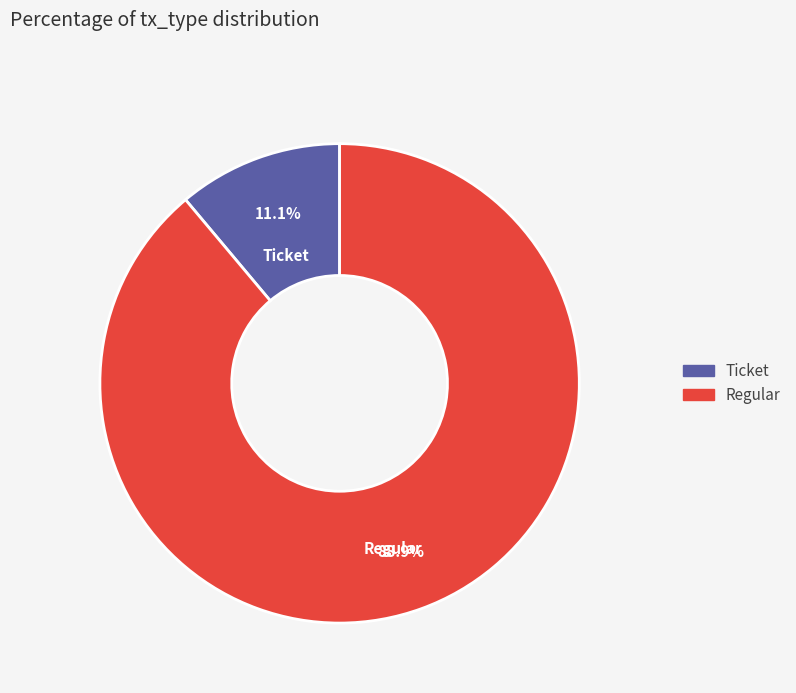

Which has a higher value, Regular or Ticket?

Regular